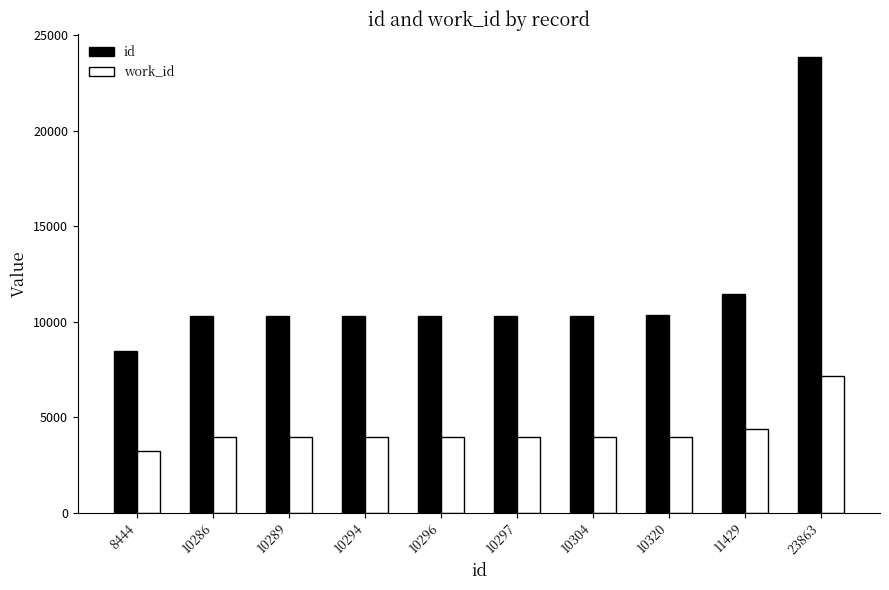

At which category is the sum across all series the highest?

23863